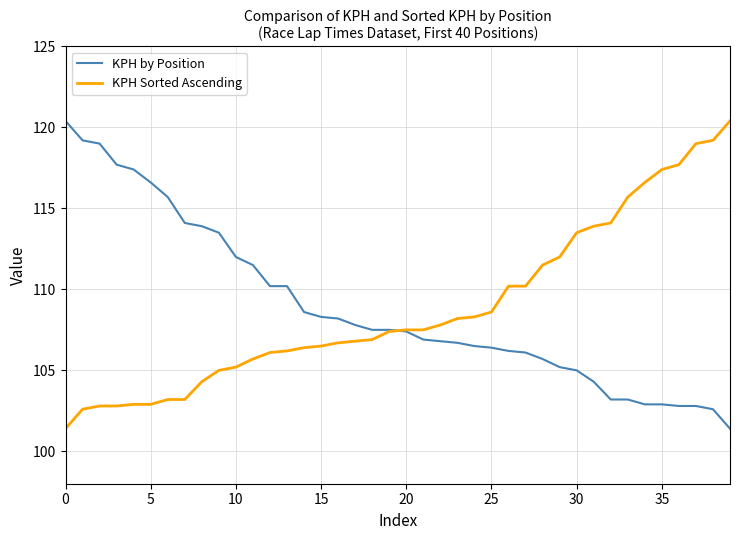

What is the minimum value for KPH Sorted Ascending?

101.4